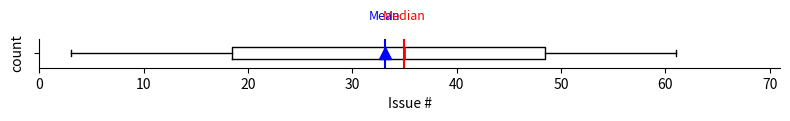

Read this box plot against the x-axis: the position of the median line, the range covered by the box, and the ends of both whiskers. The values are not printed on the chart, so give them approximately, as read against the axis.

median 35, box 19 to 49, whiskers 3 to 61